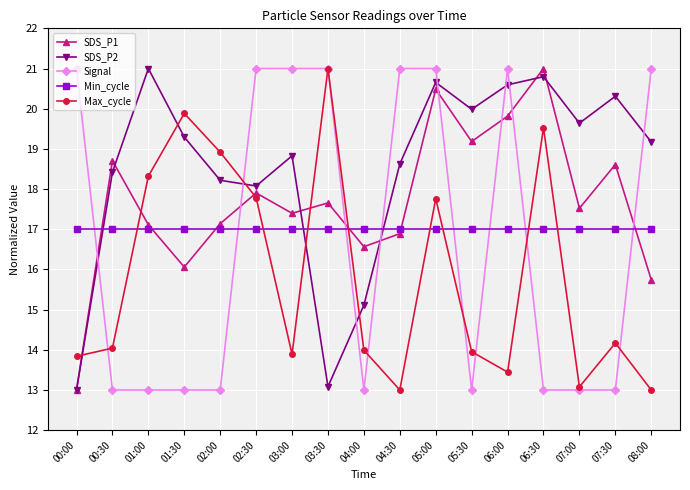

After their last crossing, which series has the higher values: Max_cycle or SDS_P2?

SDS_P2